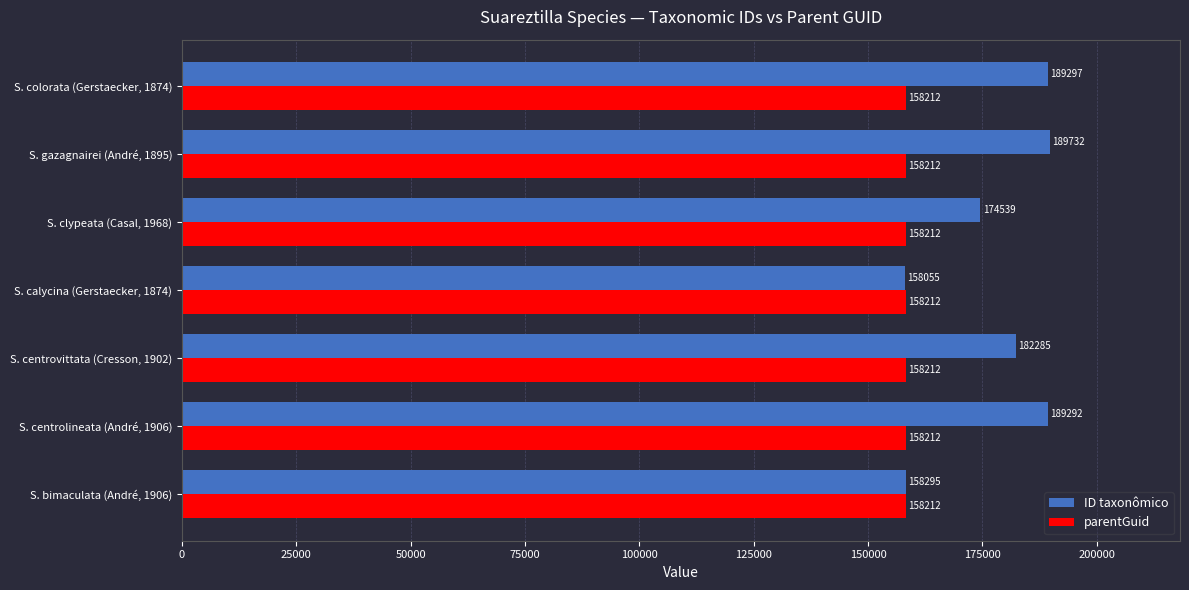

Count the number of categories in the chart.

7